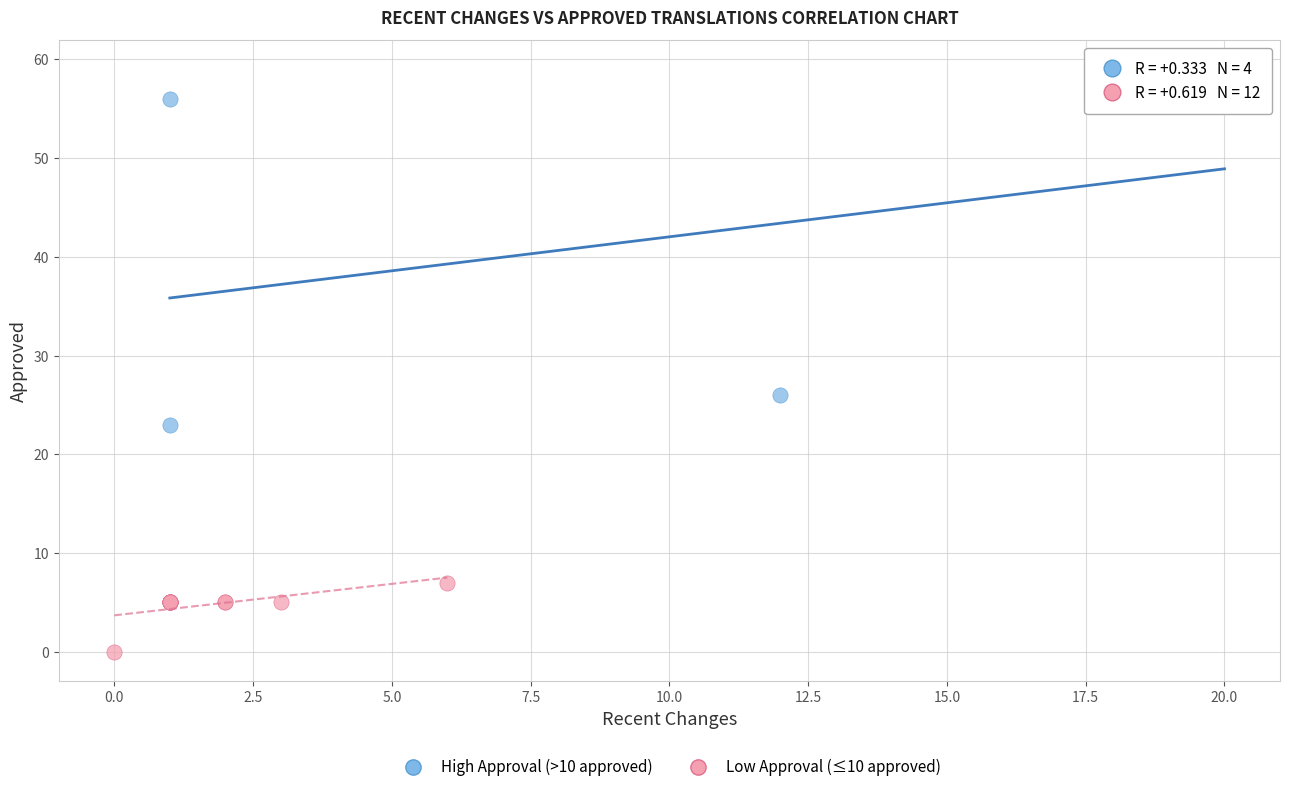

Which series contains the lowest Y value?

Low Approval (≤10 approved)